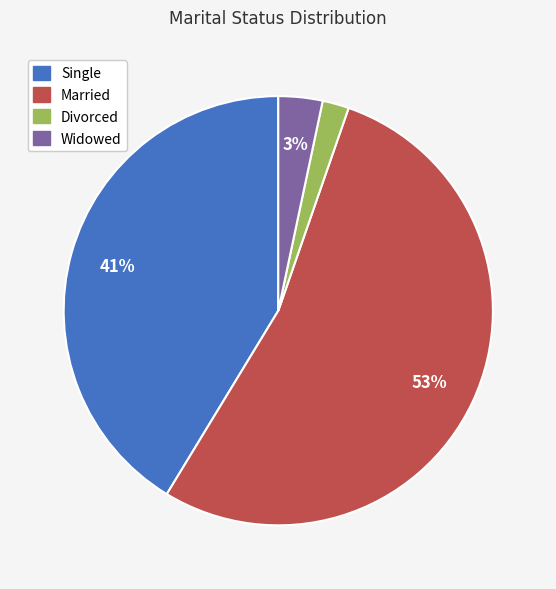

Is it true that Divorced is 15% of the pie?

False